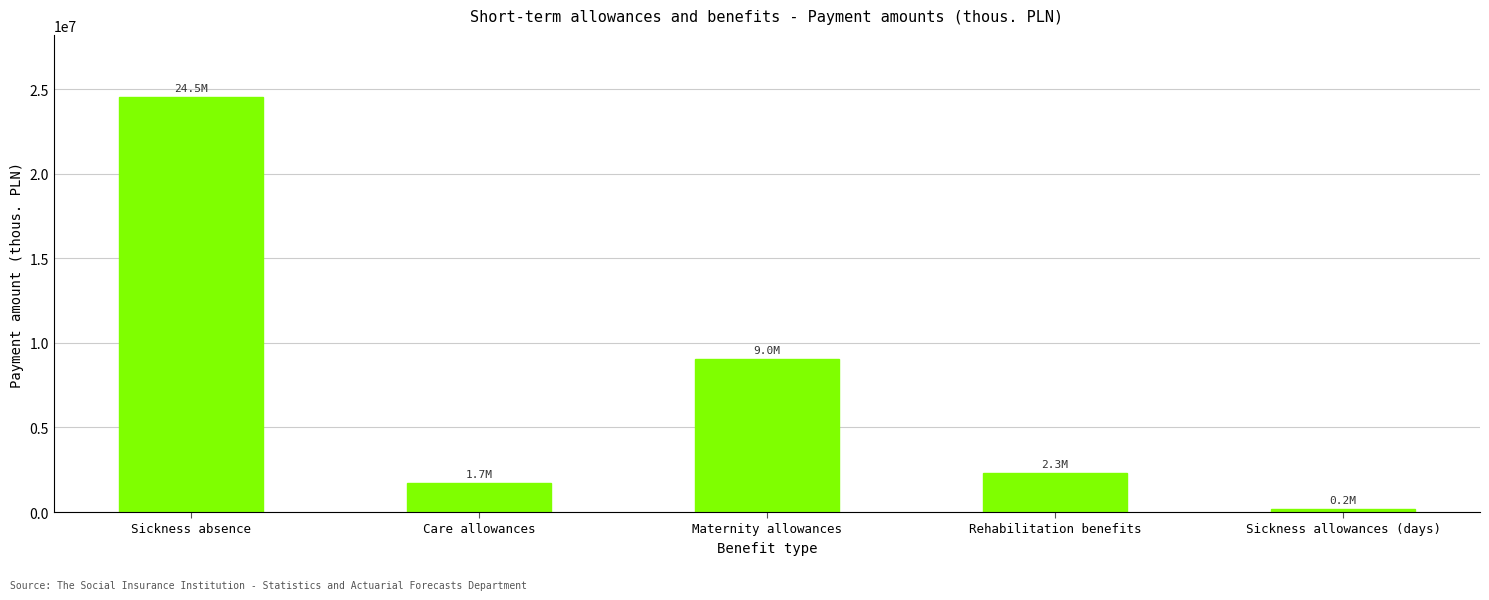

What is the sum of the values at Sickness allowances (days) and Maternity allowances?

9177113.2